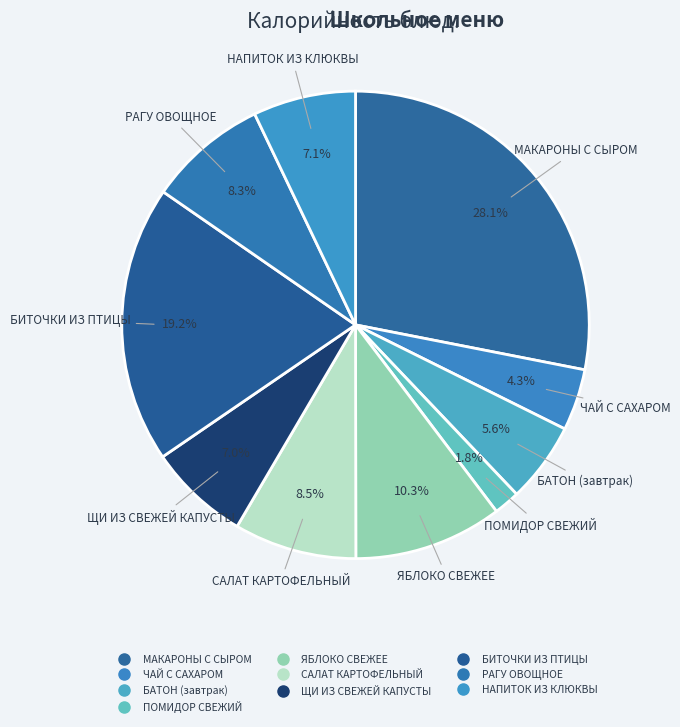

Is the sum of БИТОЧКИ ИЗ ПТИЦЫ and ЯБЛОКО СВЕЖЕЕ greater than half?

No